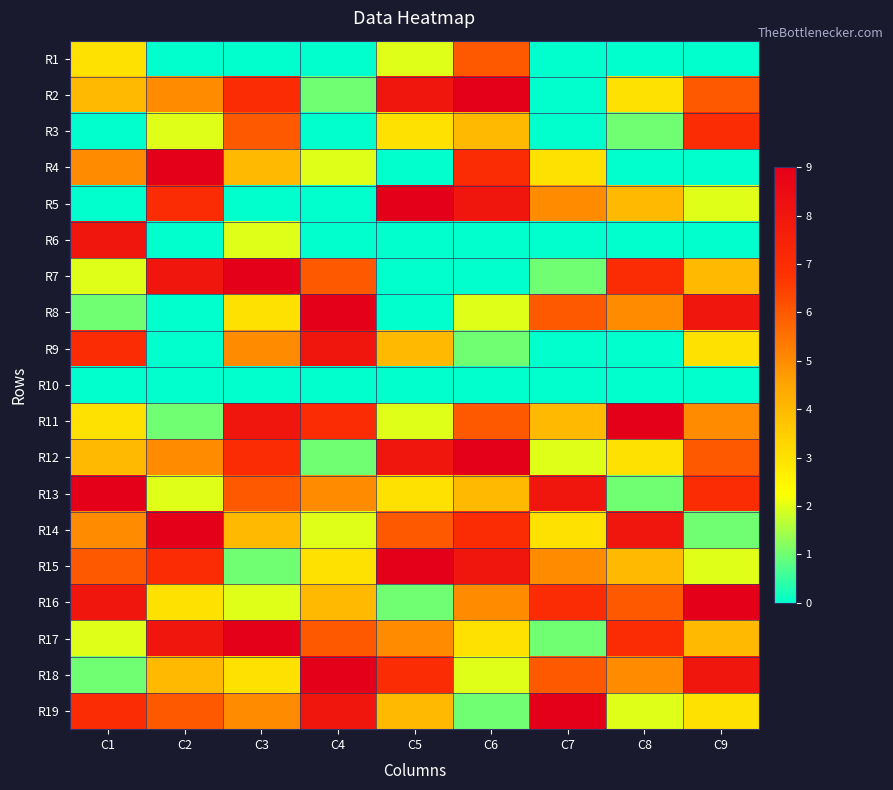

Reading left to right, list all the values displayed in this chart.

R1: C1=3	C2=0	C3=0	C4=0	C5=2	C6=6	C7=0	C8=0	C9=0
R2: C1=4	C2=5	C3=7	C4=1	C5=8	C6=9	C7=0	C8=3	C9=6
R3: C1=0	C2=2	C3=6	C4=0	C5=3	C6=4	C7=0	C8=1	C9=7
R4: C1=5	C2=9	C3=4	C4=2	C5=0	C6=7	C7=3	C8=0	C9=0
R5: C1=0	C2=7	C3=0	C4=0	C5=9	C6=8	C7=5	C8=4	C9=2
R6: C1=8	C2=0	C3=2	C4=0	C5=0	C6=0	C7=0	C8=0	C9=0
R7: C1=2	C2=8	C3=9	C4=6	C5=0	C6=0	C7=1	C8=7	C9=4
R8: C1=1	C2=0	C3=3	C4=9	C5=0	C6=2	C7=6	C8=5	C9=8
R9: C1=7	C2=0	C3=5	C4=8	C5=4	C6=1	C7=0	C8=0	C9=3
R10: C1=0	C2=0	C3=0	C4=0	C5=0	C6=0	C7=0	C8=0	C9=0
R11: C1=3	C2=1	C3=8	C4=7	C5=2	C6=6	C7=4	C8=9	C9=5
R12: C1=4	C2=5	C3=7	C4=1	C5=8	C6=9	C7=2	C8=3	C9=6
R13: C1=9	C2=2	C3=6	C4=5	C5=3	C6=4	C7=8	C8=1	C9=7
R14: C1=5	C2=9	C3=4	C4=2	C5=6	C6=7	C7=3	C8=8	C9=1
R15: C1=6	C2=7	C3=1	C4=3	C5=9	C6=8	C7=5	C8=4	C9=2
R16: C1=8	C2=3	C3=2	C4=4	C5=1	C6=5	C7=7	C8=6	C9=9
R17: C1=2	C2=8	C3=9	C4=6	C5=5	C6=3	C7=1	C8=7	C9=4
R18: C1=1	C2=4	C3=3	C4=9	C5=7	C6=2	C7=6	C8=5	C9=8
R19: C1=7	C2=6	C3=5	C4=8	C5=4	C6=1	C7=9	C8=2	C9=3